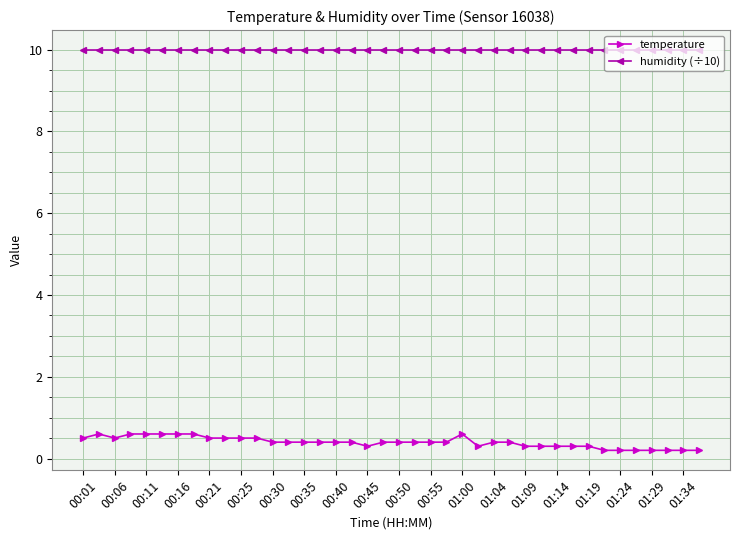

Count the temperature values in the range 0 to 1.

40